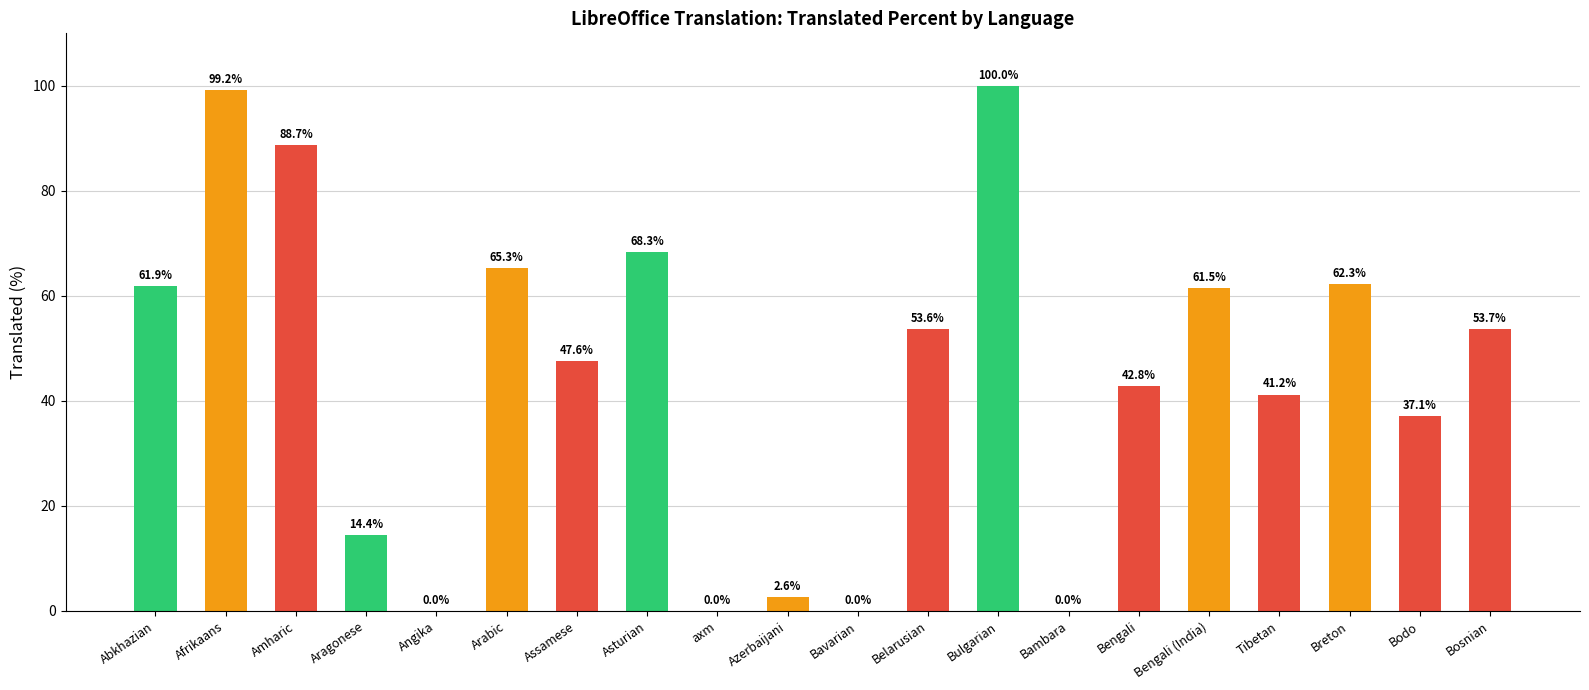

Where does the data first go above 53?

Abkhazian